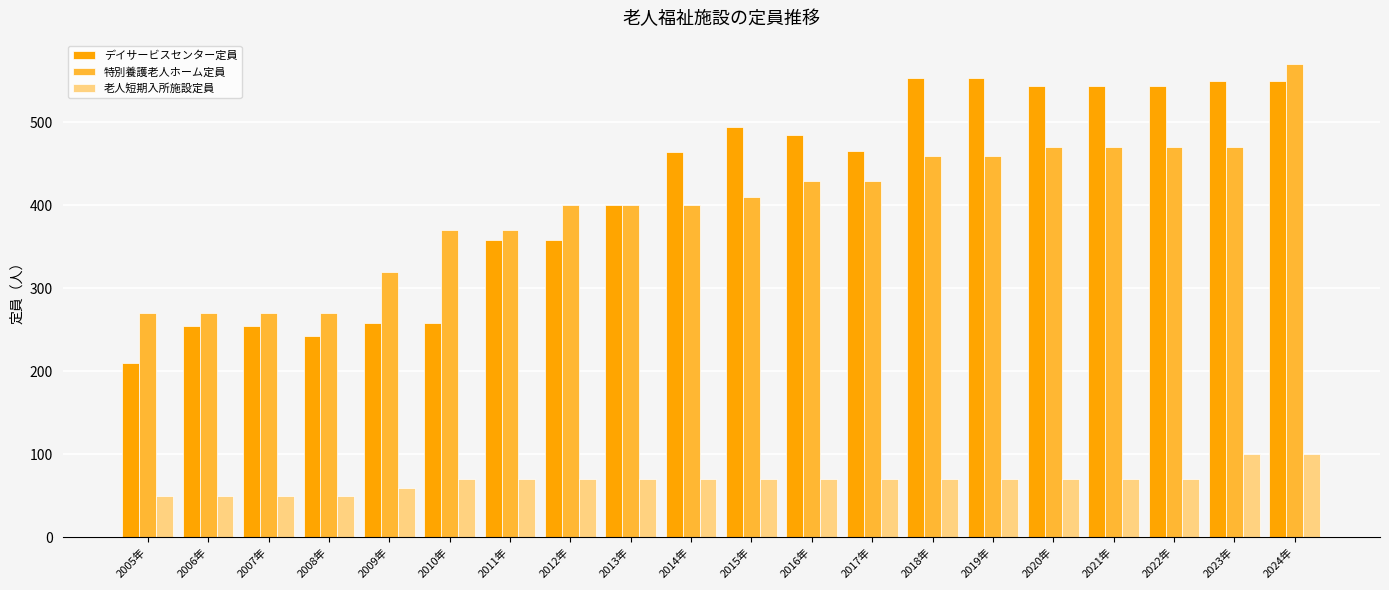

Where is デイサービスセンター定員 nearest to the value 382?

2013年